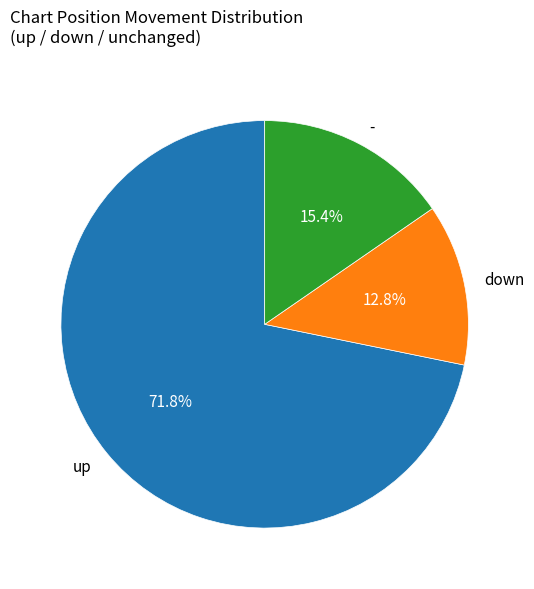

What is the total percentage of down and -?

28.2%